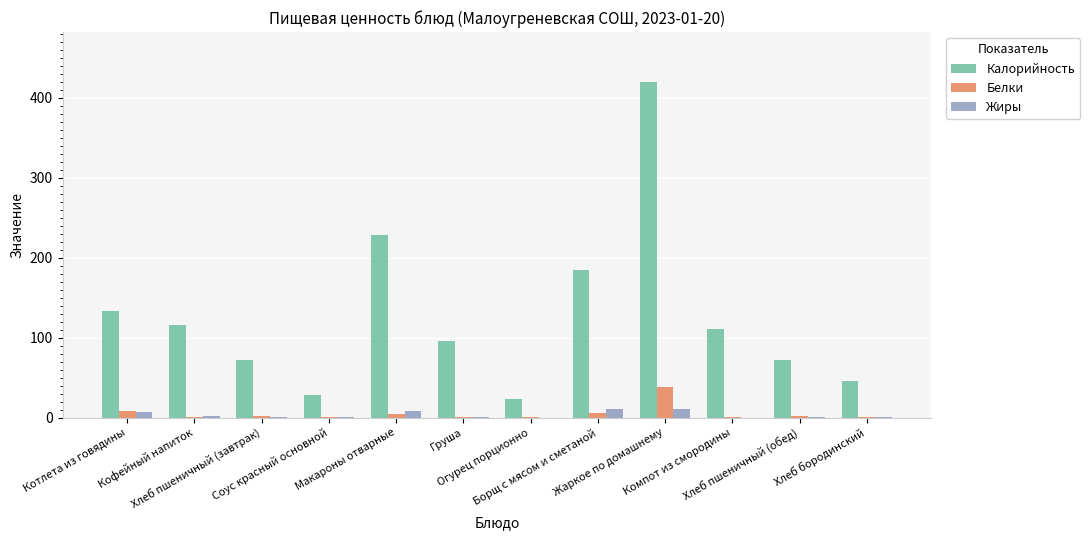

Is it true that Калорийность equals 46.4 at Хлеб бородинский?

True